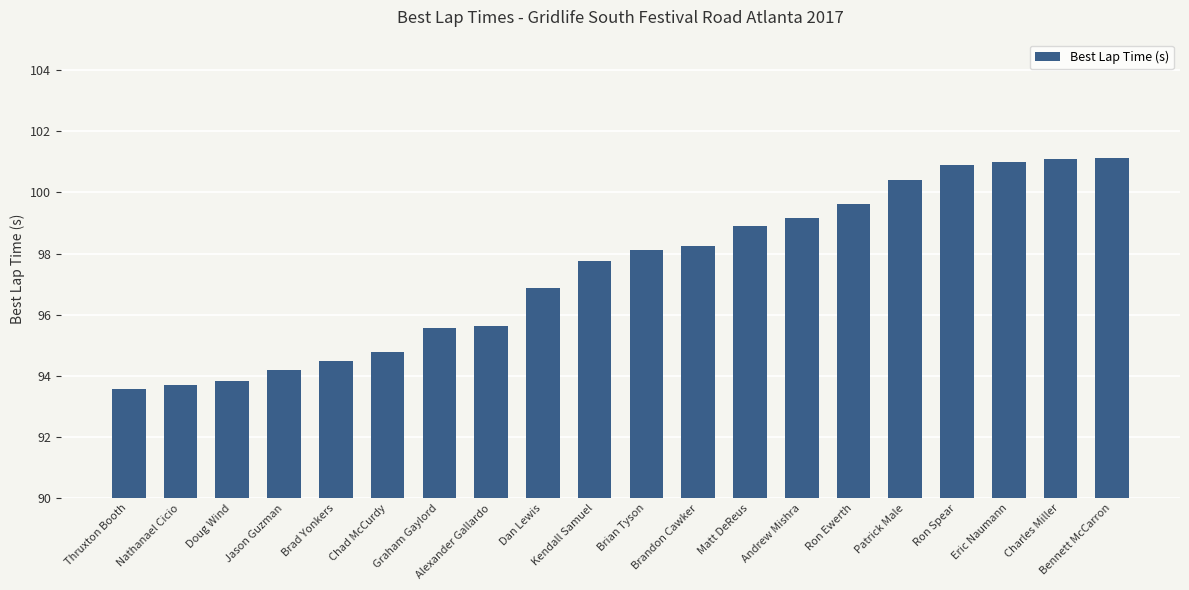

Is it true that the value at Andrew Mishra is 29.0?

False